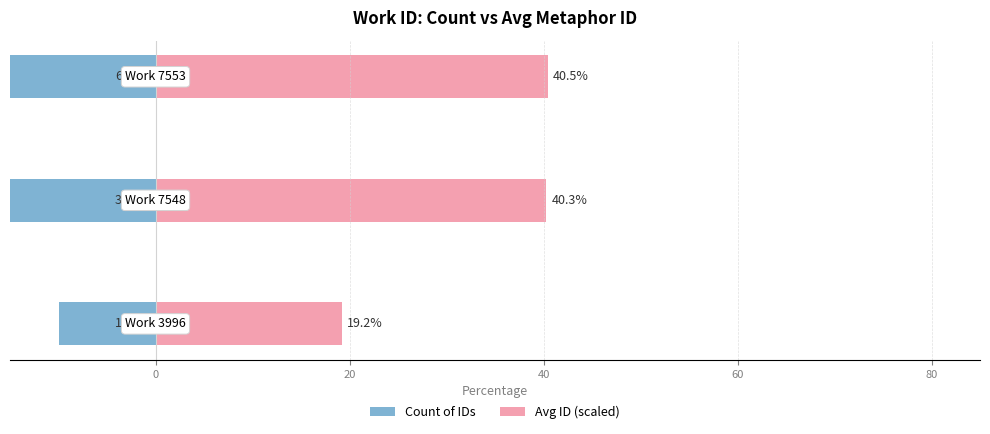

What is the difference between the Count of IDs values at 0 and 20?

30.0